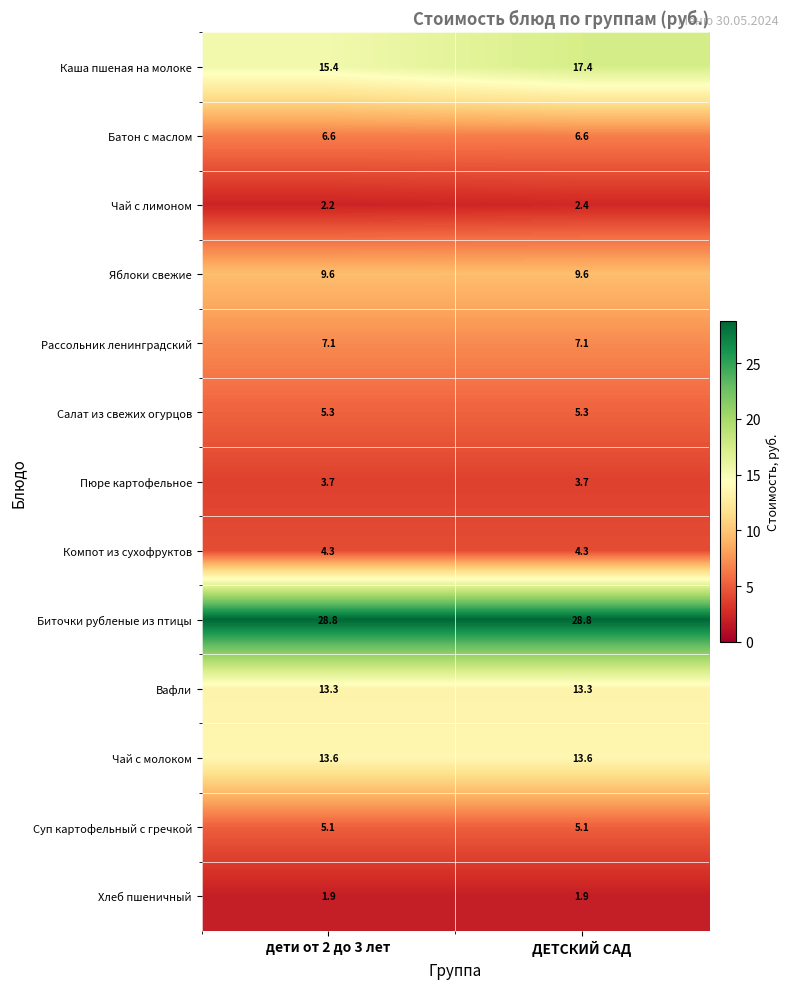

Which series changed the most between дети от 2 до 3 лет and ДЕТСКИЙ САД?

Каша пшеная на молоке